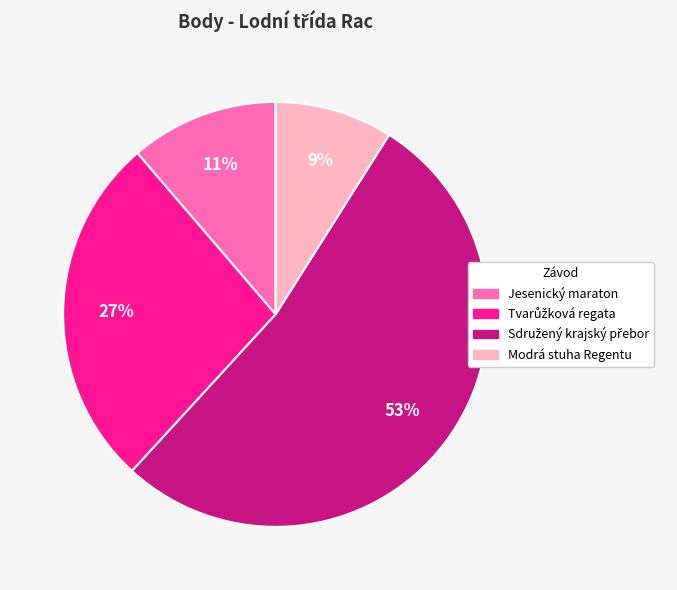

What is the smallest slice in the pie chart?

Modrá stuha Regentu